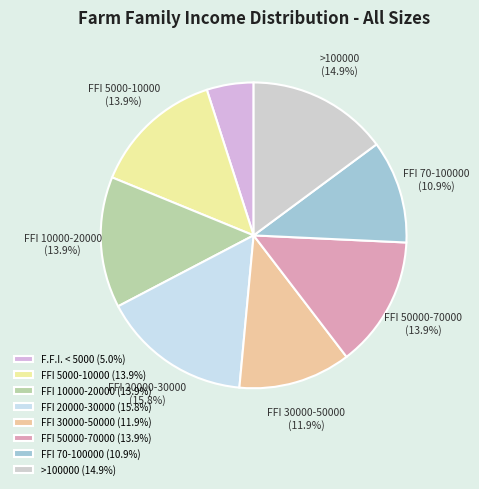

To the nearest percent, what is the combined percentage of FFI 20000-30000 and FFI 30000-50000?

28%